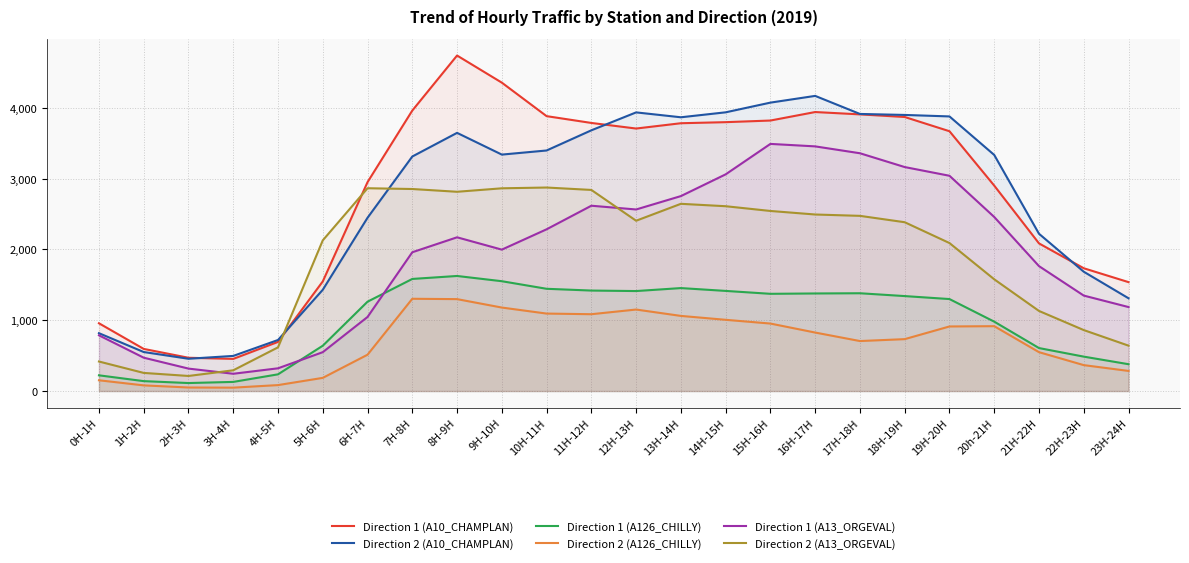

True or false: Direction 1 (A126_CHILLY) and Direction 2 (A126_CHILLY) intersect in this chart.

False